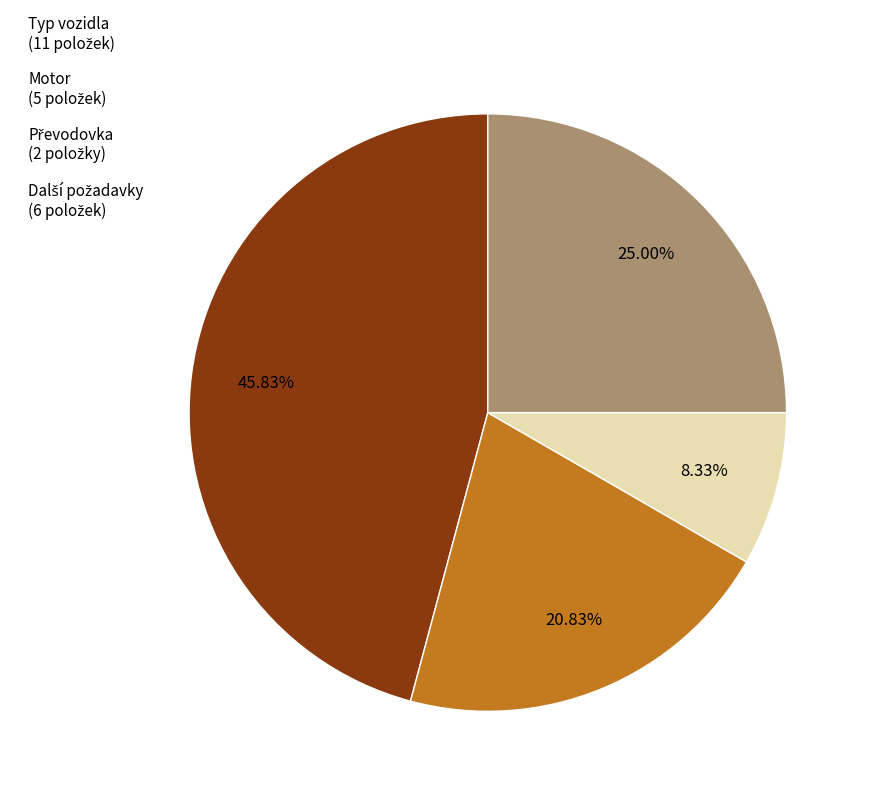

Does any single category account for the majority?

No